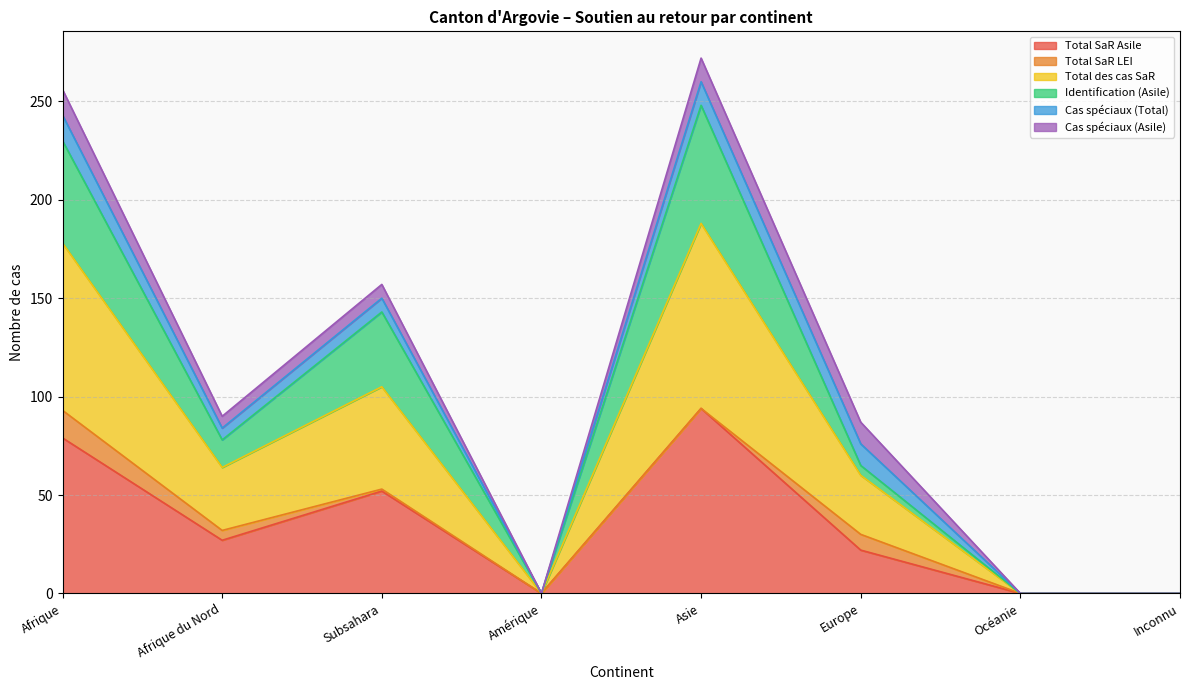

Rank the series at Océanie from highest to lowest value.

Total SaR Asile, Total des cas SaR, Identification (Asile)